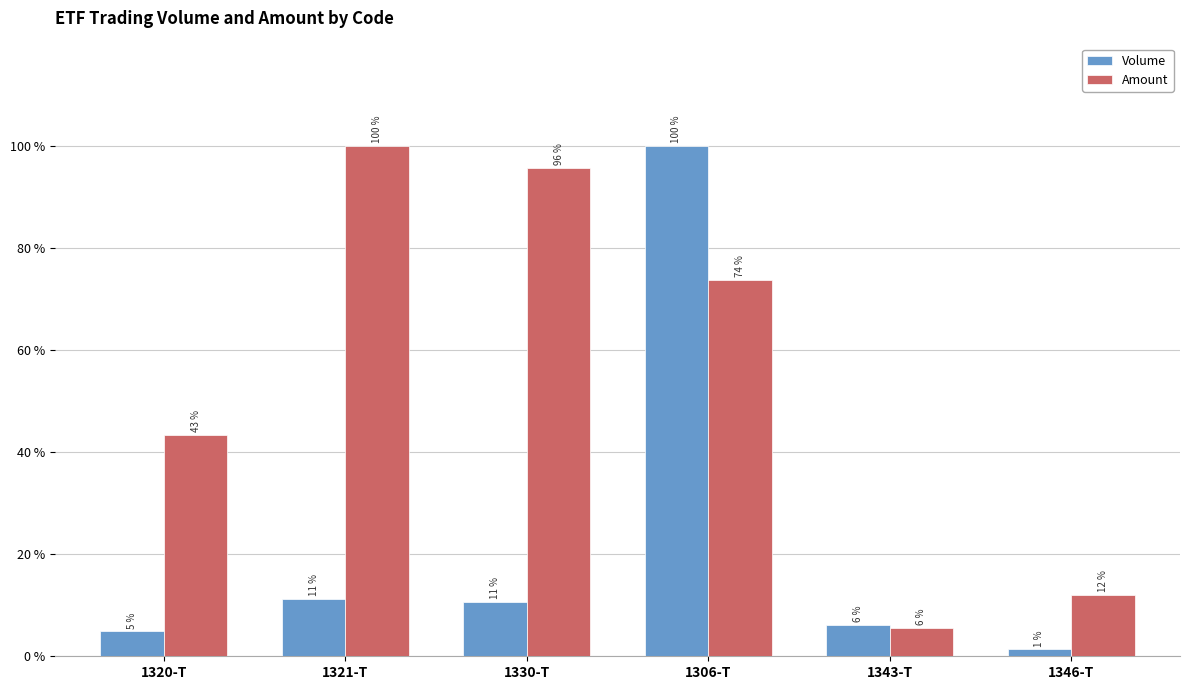

What position from the right is 1320-T?

6